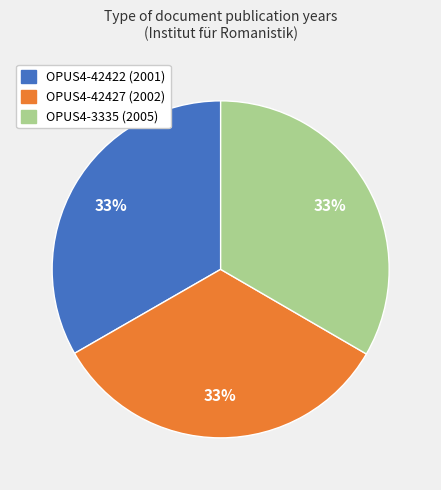

True or false: OPUS4-42427 (2002) accounts for 42% of the total.

False